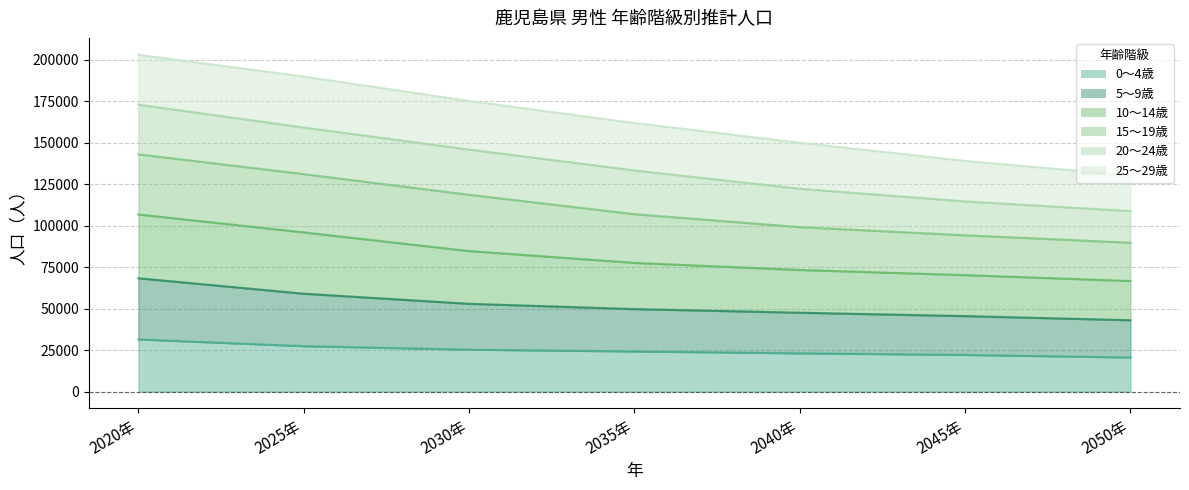

True or false: 10～14歳 has more than 0 interior local peaks.

False